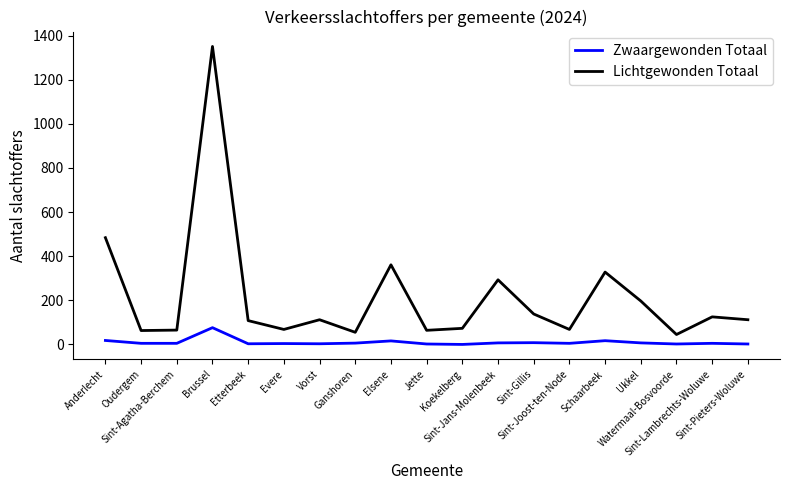

What is the highest value of the Zwaargewonden Totaal series?

76